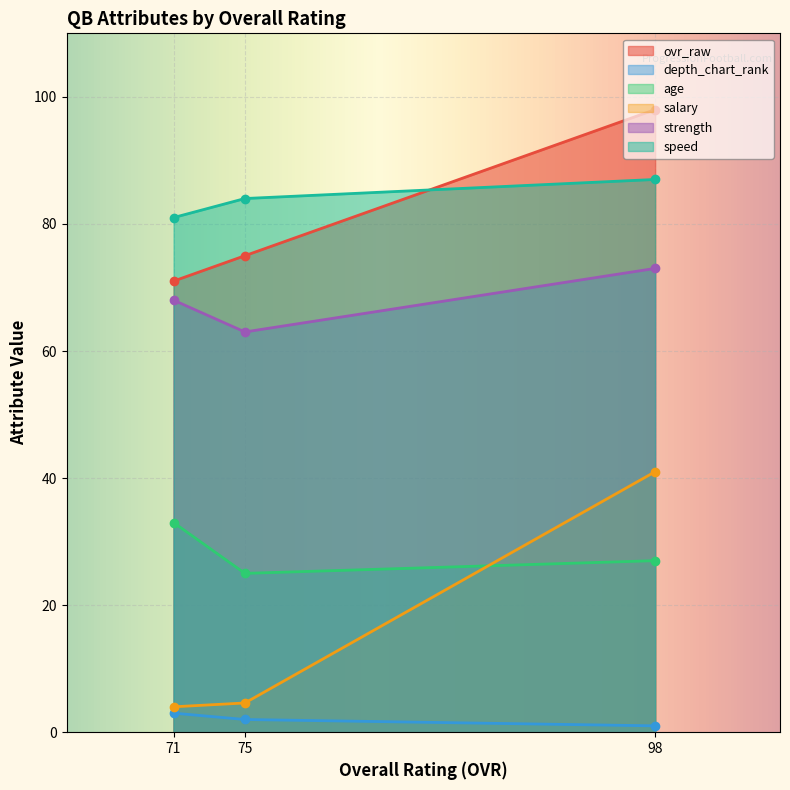

The age series shows 12.2 at Blaine Gano (OVR 71). True or false?

False